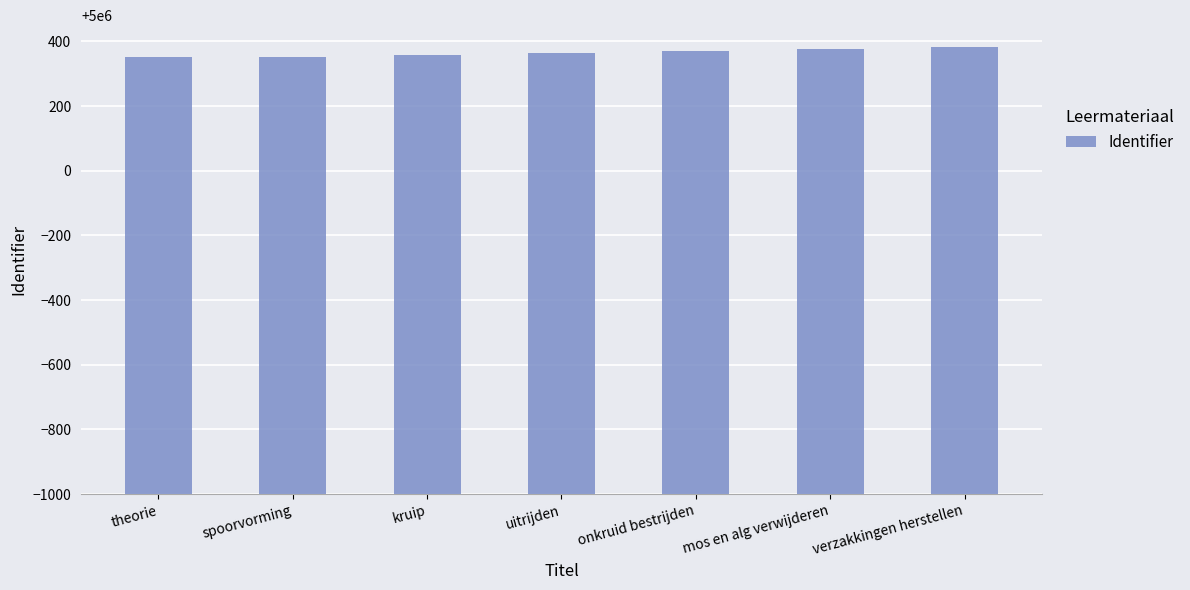

What is the maximum value shown in the chart?

5000382